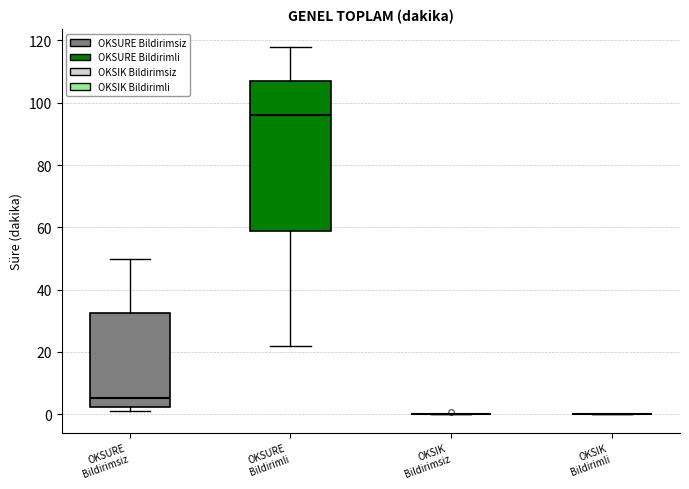

Where is the lower edge of the box for OKSURE Bildirimsiz on the y-axis? The values are not printed on the chart, so give them approximately, as read against the axis.

2